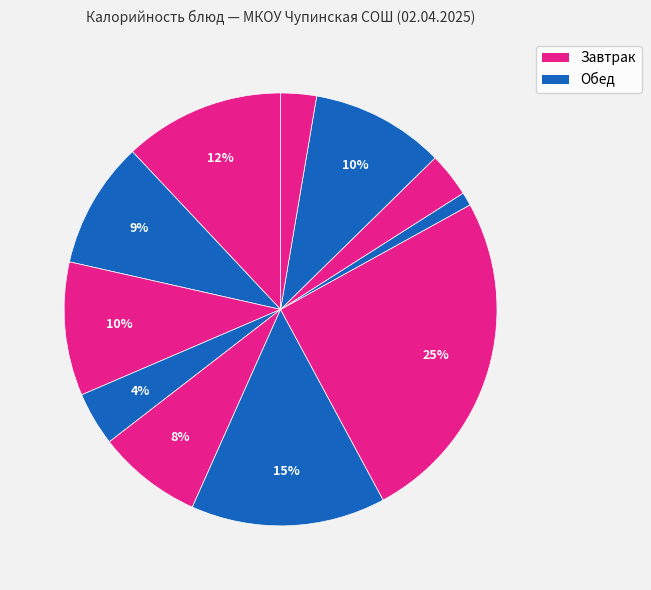

How many slices are in this pie chart?

11